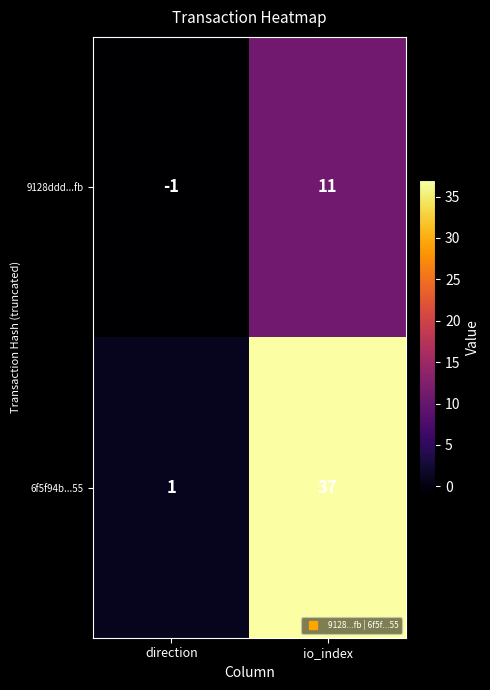

What is the spread (max minus min) of values at io_index?

26